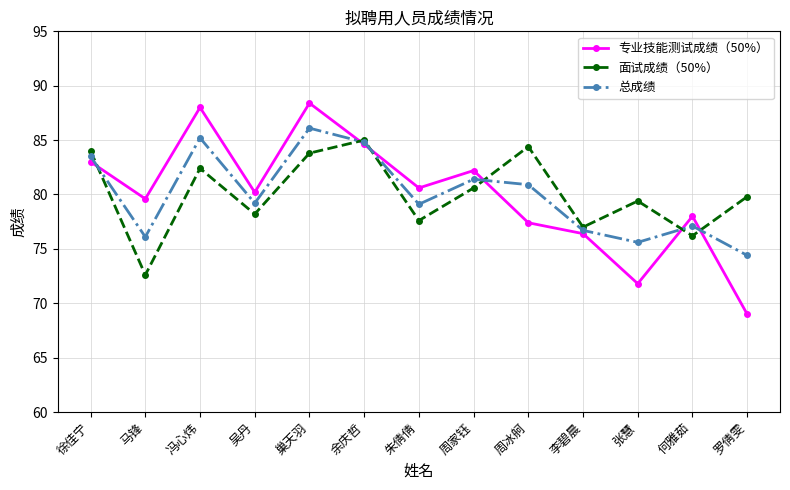

The value of 总成绩 at 罗倩雯 is 44.1. True or false?

False